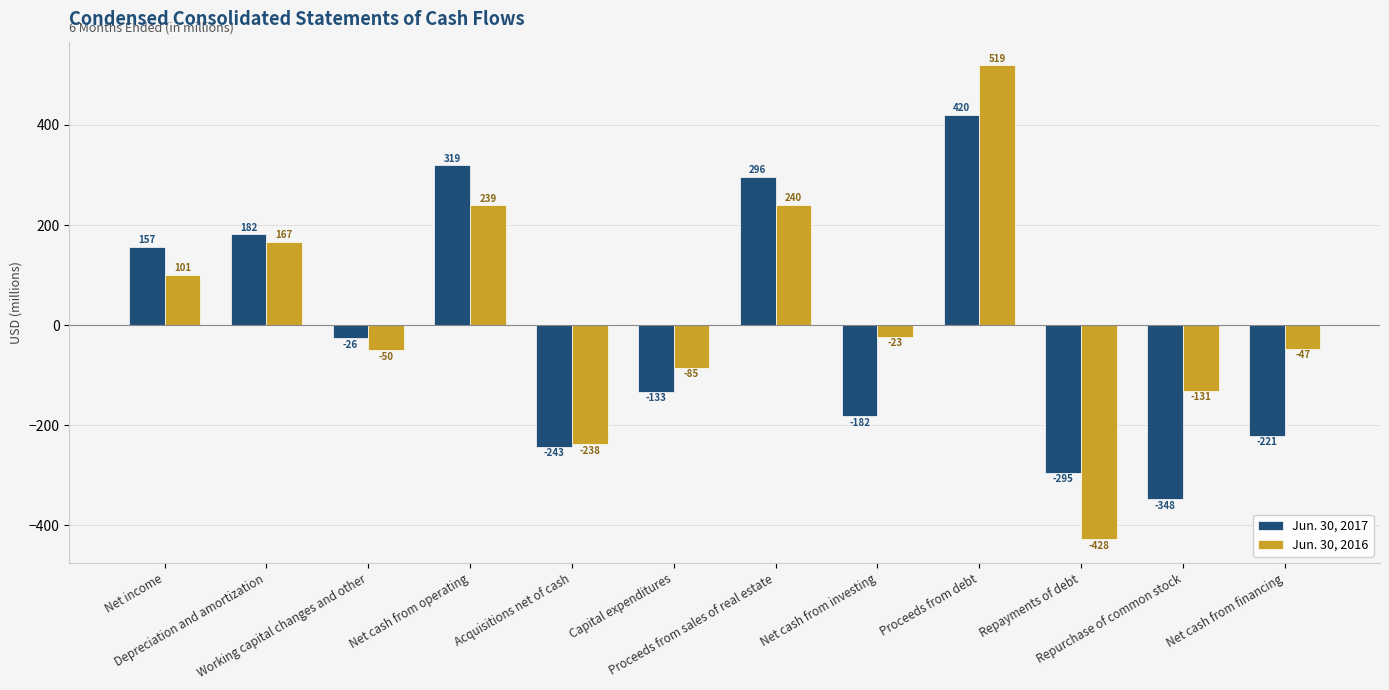

What is the difference between the Jun. 30, 2017 values at Net cash from investing and Net income?

339